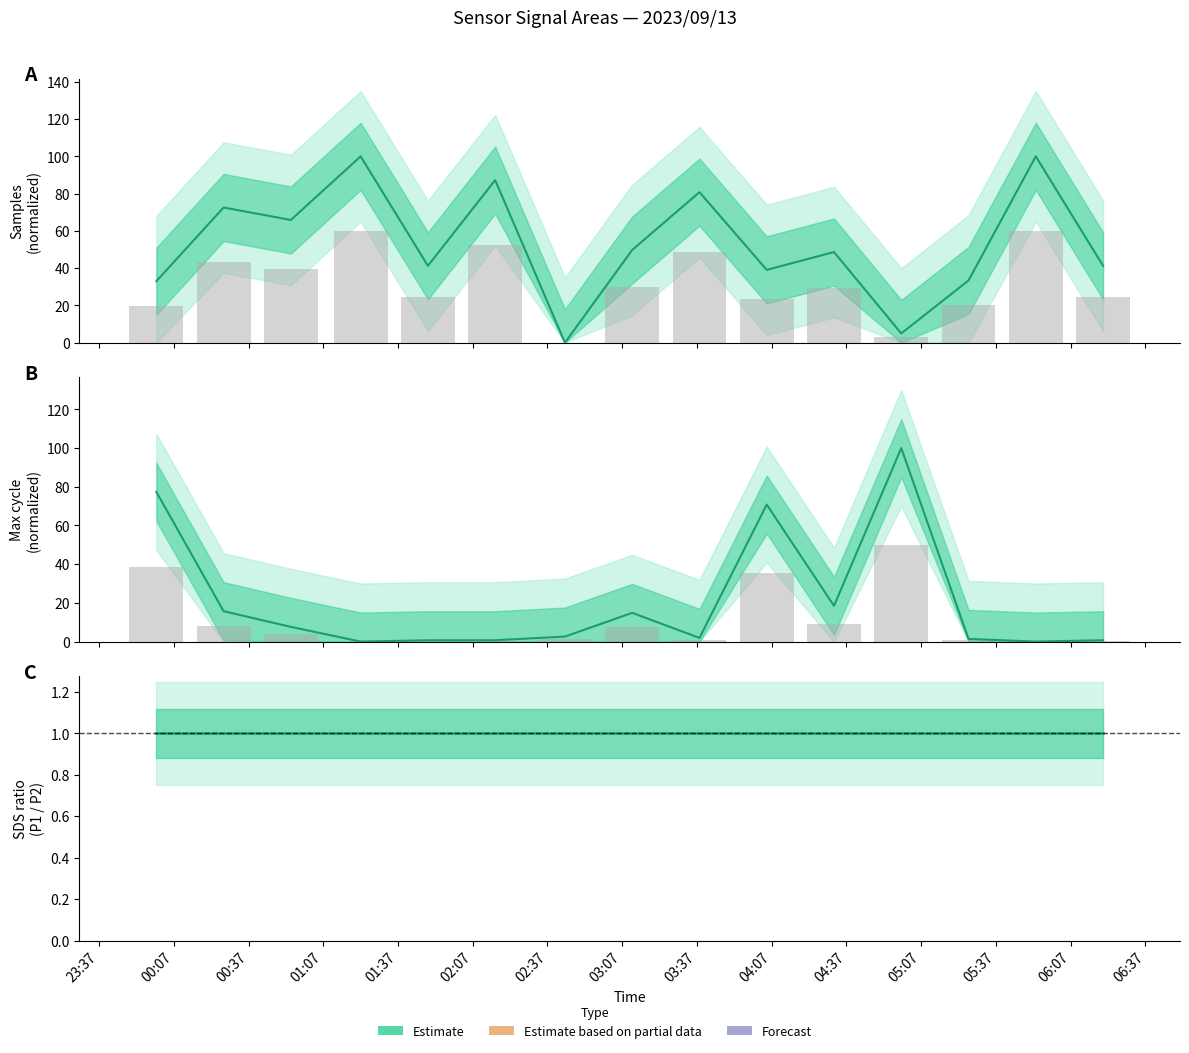

Which label corresponds to the largest value in the chart?

01:07